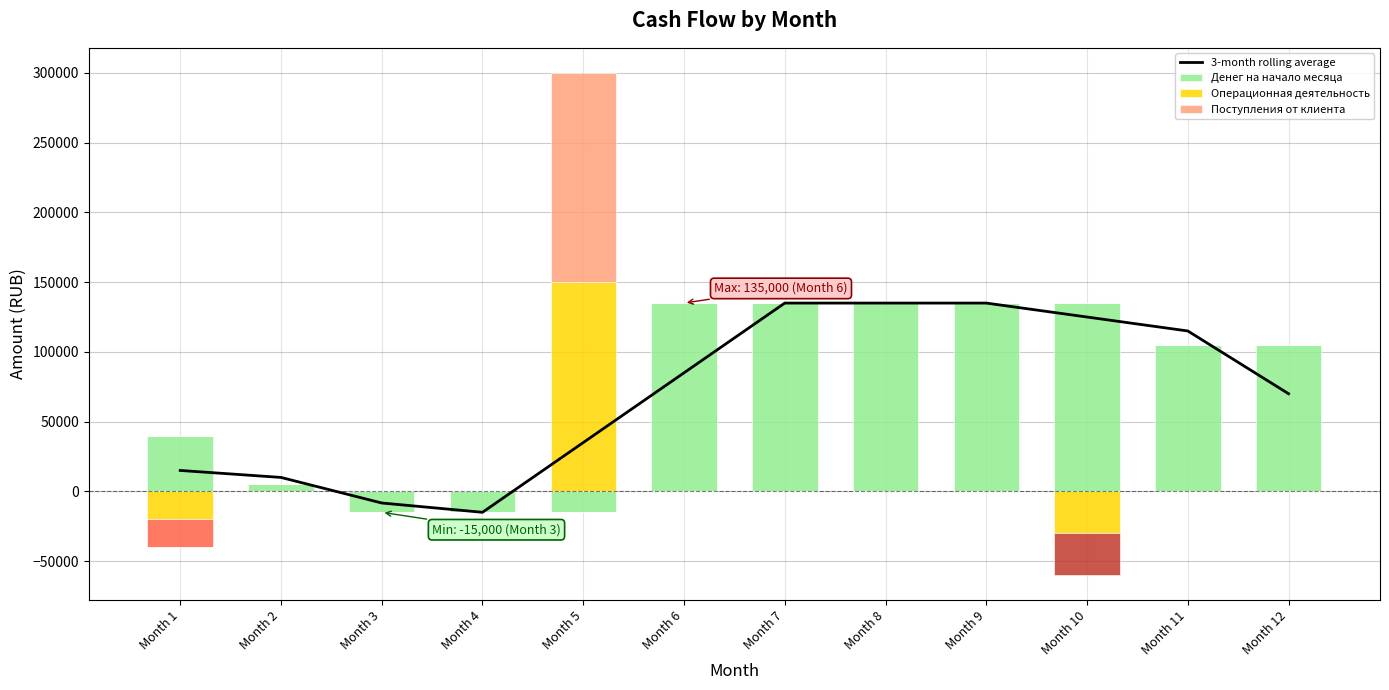

List the labels in order of Денег на начало месяца value, smallest first.

Month 3, Month 4, Month 5, Month 2, Month 1, Month 11, Month 12, Month 6, Month 7, Month 8, Month 9, Month 10